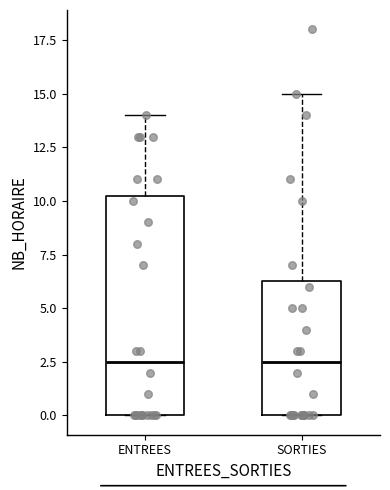

Reading left to right, transcribe this box plot: for each box, give where its median line is, the range the box spans, and where its two whiskers end, as read against the y-axis. The values are not printed on the chart, so give them approximately, as read against the axis.

ENTREES: median 2.5, box 0.0 to 10.5, whiskers 0.0 to 14.0
SORTIES: median 2.5, box 0.0 to 6.5, whiskers 0.0 to 15.0